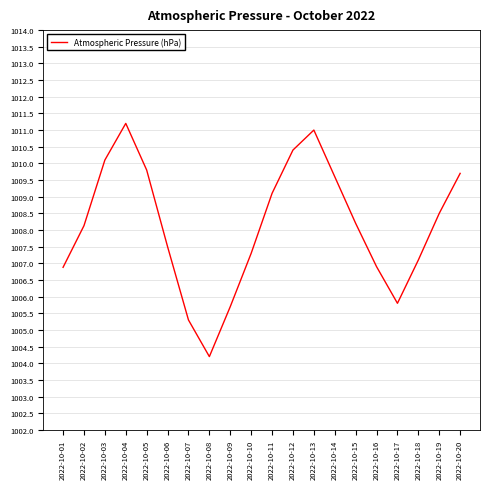

What is the difference between the maximum and second lowest values?

5.9